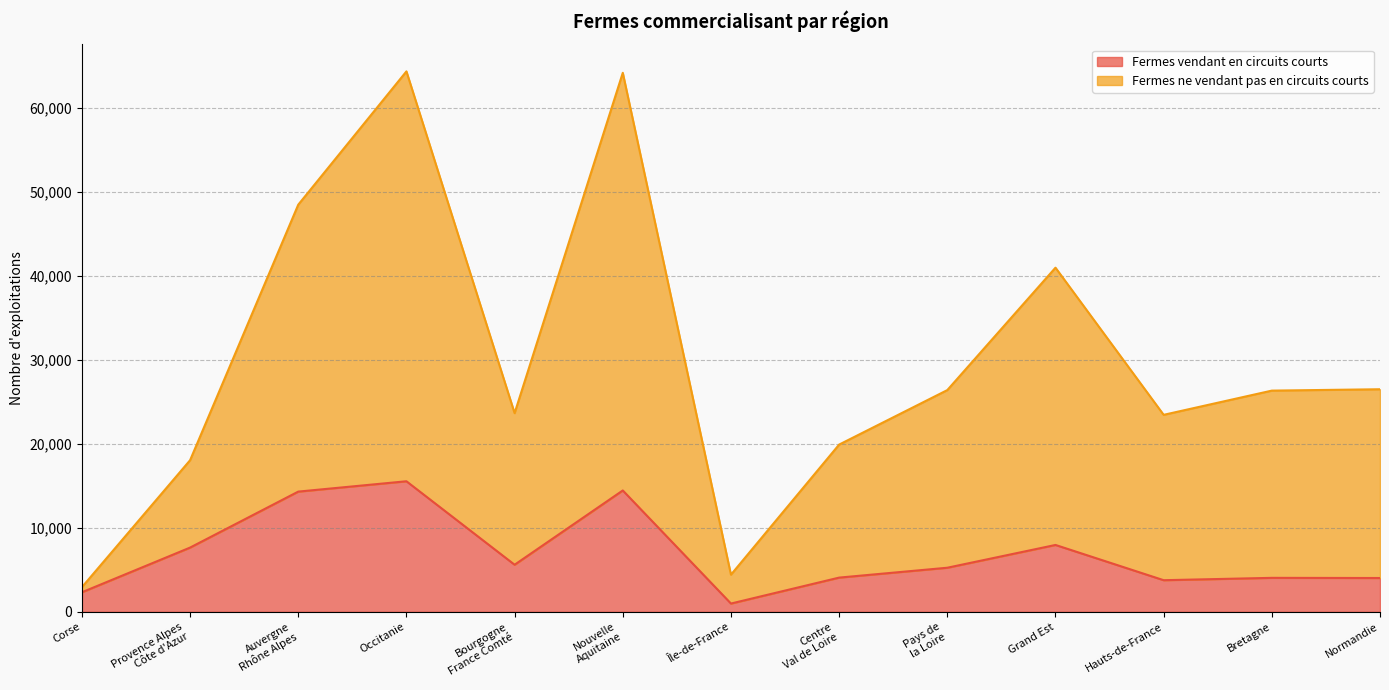

What is the value of the Fermes vendant en circuits courts point at the 5th from the left?

5608